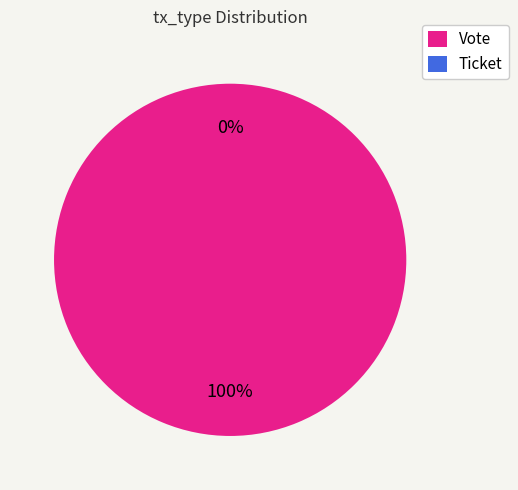

Is there any slice that represents more than half of the pie?

Yes